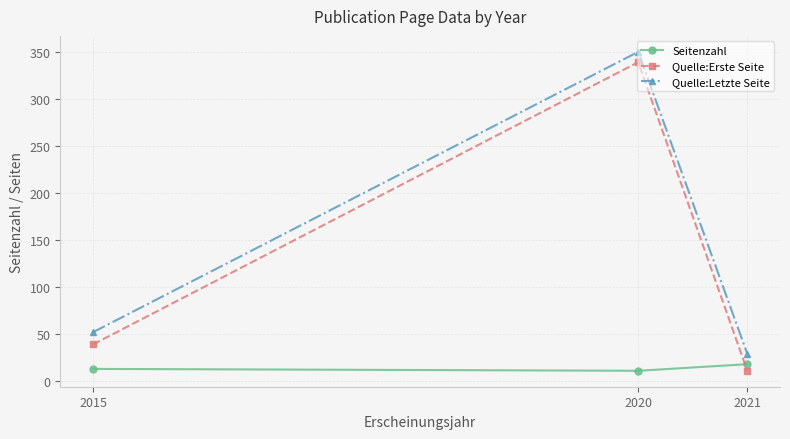

What are all the series names shown in the legend?

Seitenzahl, Quelle:Erste Seite, Quelle:Letzte Seite